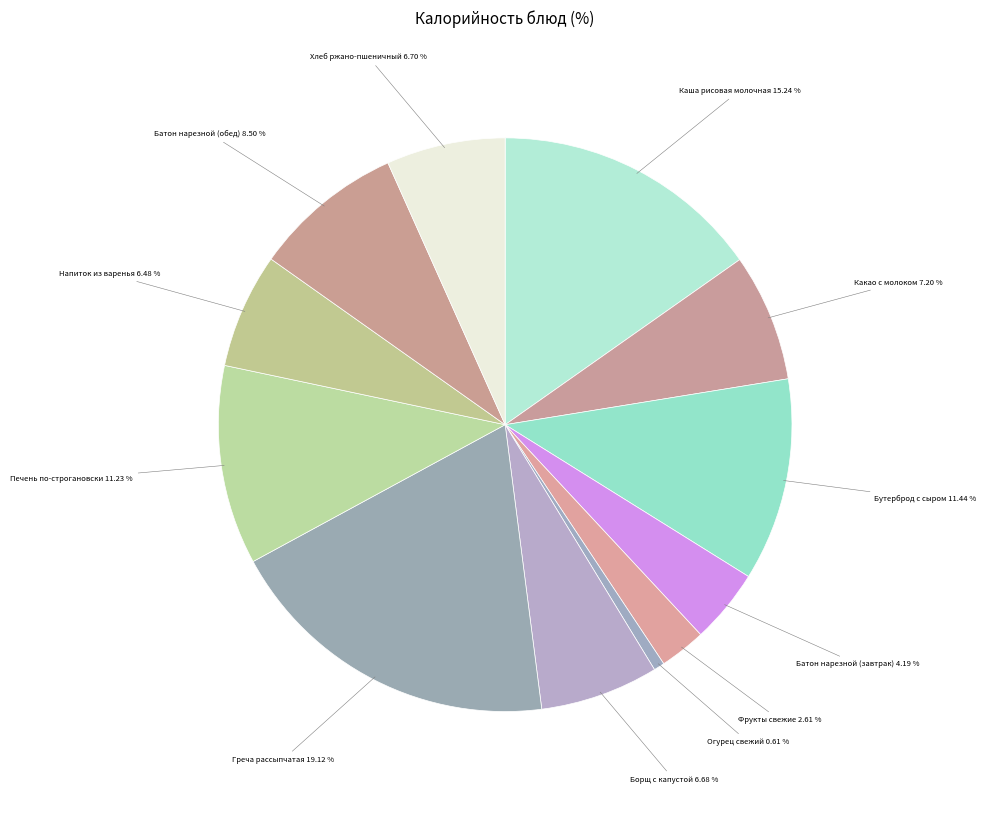

To the nearest percent, what percentage of the pie is Фрукты свежие?

3%